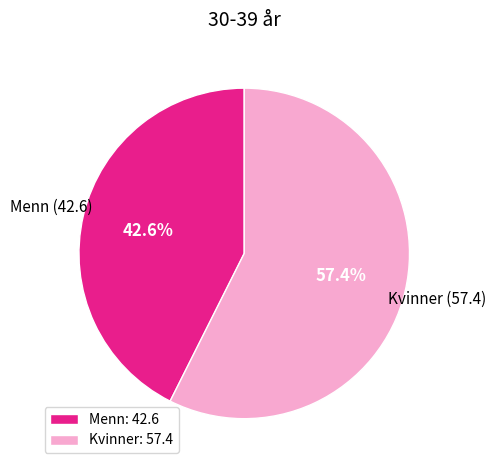

Does Menn represent more than half of the total?

No